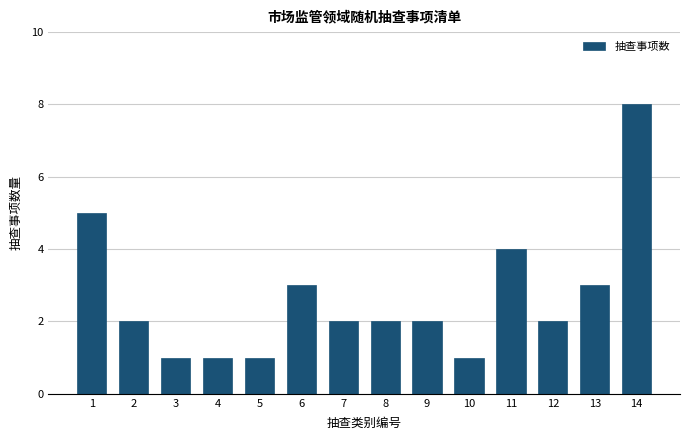

Reading left to right, transcribe all the data shown in this chart.

1=5	2=2	3=1	4=1	5=1	6=3	7=2	8=2	9=2	10=1	11=4	12=2	13=3	14=8